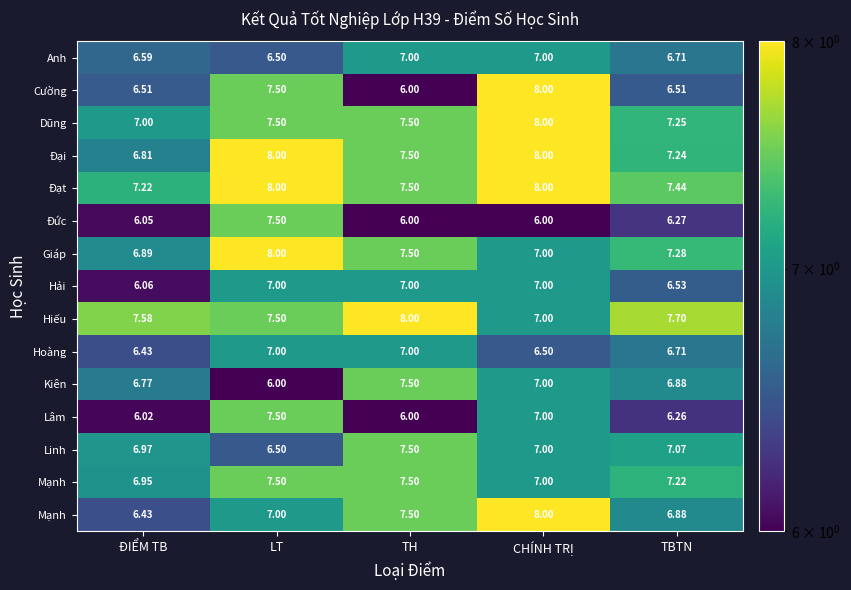

Count the number of categories in the chart.

5